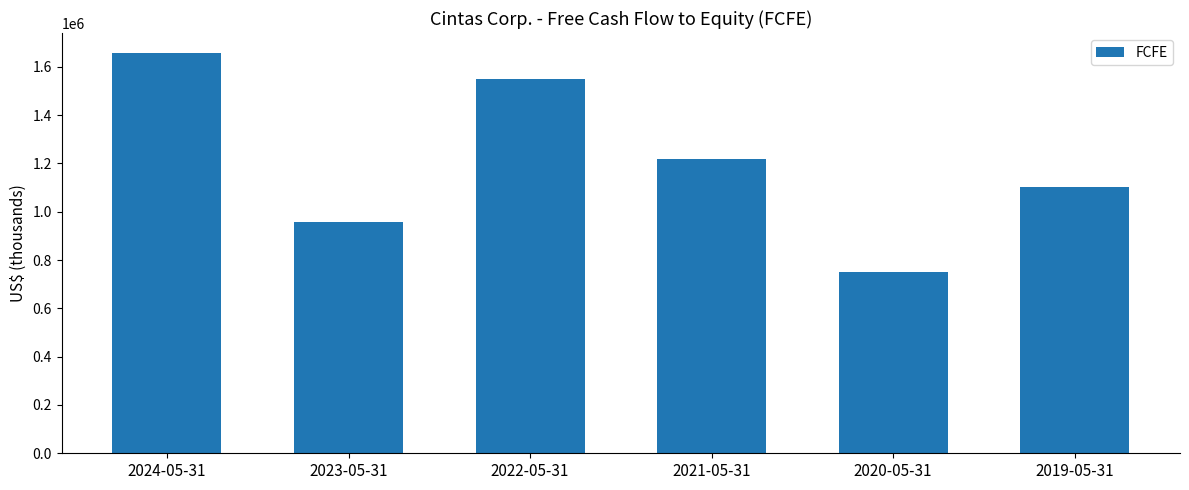

Reading left to right, list all the values displayed in this chart.

1656862	955505	1548659	1217270	748694	1103643